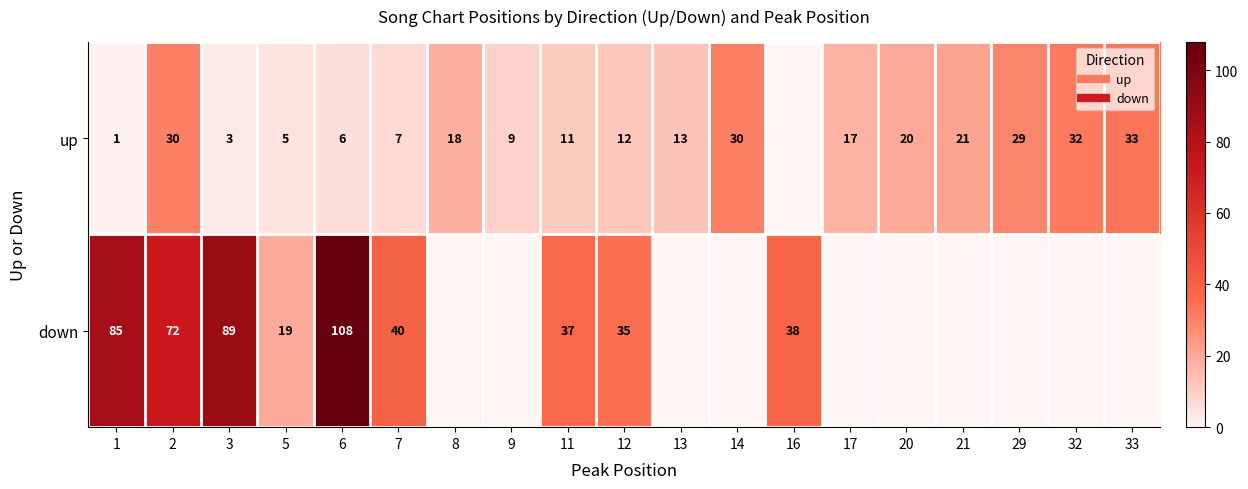

What is the total value across all series at 5?

24